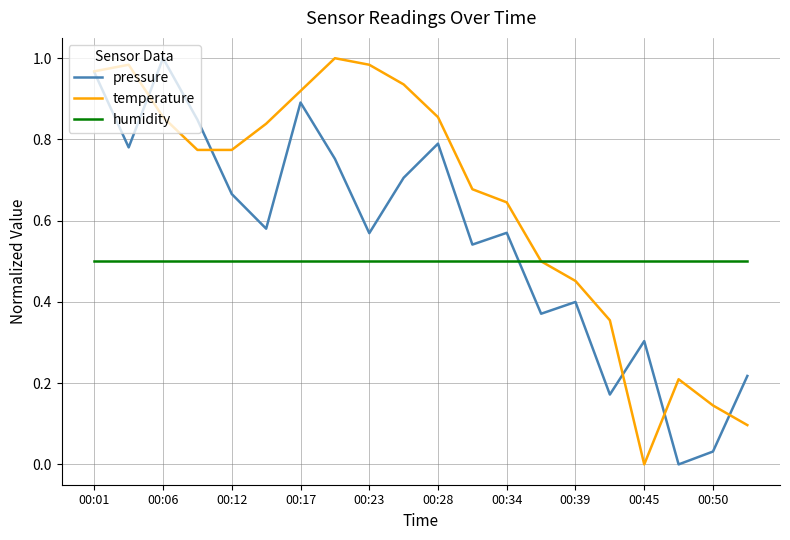

List the series in order of their overall mean, highest first.

temperature, pressure, humidity